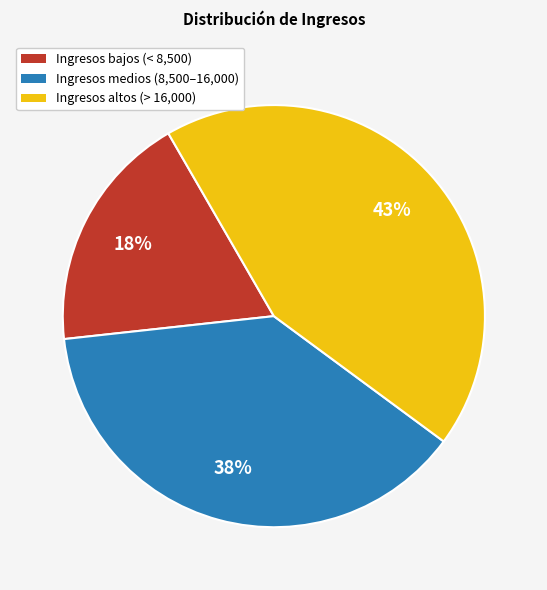

Is there any slice that represents more than half of the pie?

No